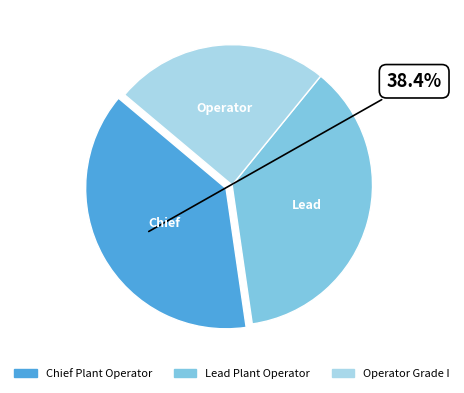

Count the number of slices in the pie.

3